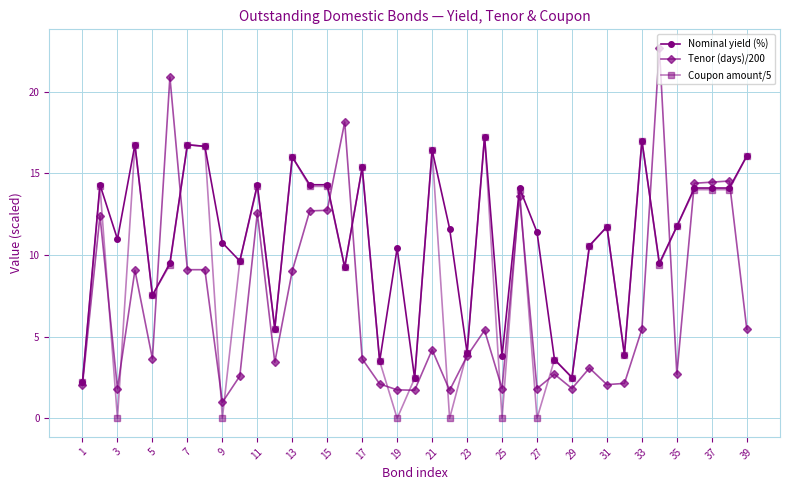

Which series has the largest range (max minus min)?

Tenor (days)/200